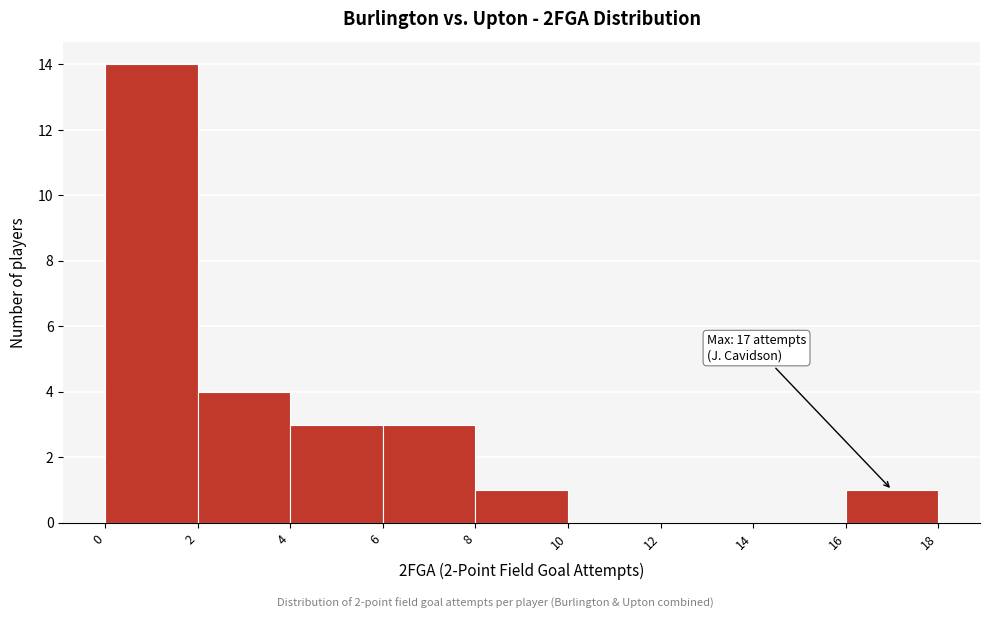

Over which range of the x-axis is the bar tallest?

0 to 2